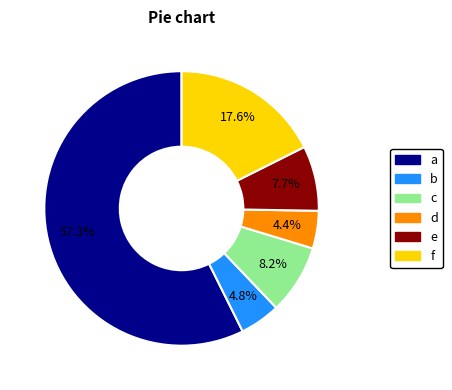

Is there any slice that represents more than half of the pie?

Yes